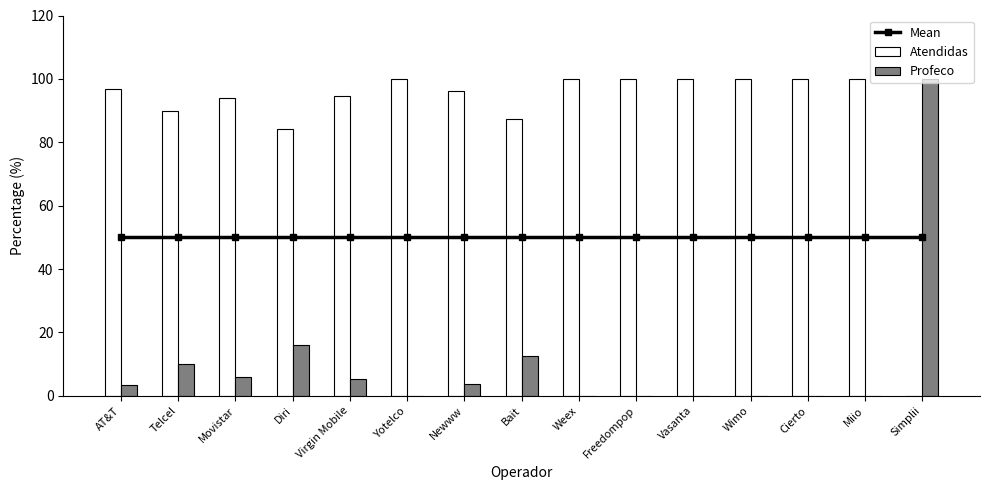

Reading left to right, what are all the values shown in this chart?

Mean: AT&T=50.0	Telcel=50.0	Movistar=50.0	Diri=50.0	Virgin Mobile=50.0	Yotelco=50.0	Newww=50.0	Bait=50.0	Weex=50.0	Freedompop=50.0	Vasanta=50.0	Wimo=50.0	Cierto=50.0	Miio=50.0	Simplii=50.0
Atendidas: AT&T=96.7	Telcel=89.9	Movistar=94.1	Diri=84.1	Virgin Mobile=94.7	Yotelco=100.0	Newww=96.2	Bait=87.5	Weex=100.0	Freedompop=100.0	Vasanta=100.0	Wimo=100.0	Cierto=100.0	Miio=100.0	Simplii=0.0
Profeco: AT&T=3.3	Telcel=10.1	Movistar=5.9	Diri=15.9	Virgin Mobile=5.3	Yotelco=0.0	Newww=3.8	Bait=12.5	Weex=0.0	Freedompop=0.0	Vasanta=0.0	Wimo=0.0	Cierto=0.0	Miio=0.0	Simplii=100.0